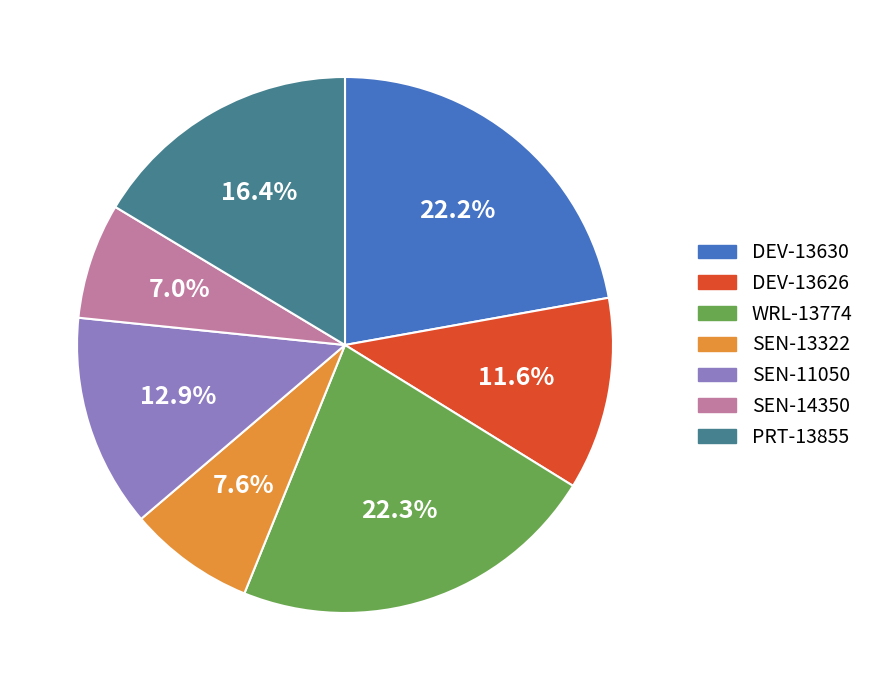

Does any single category account for the majority?

No